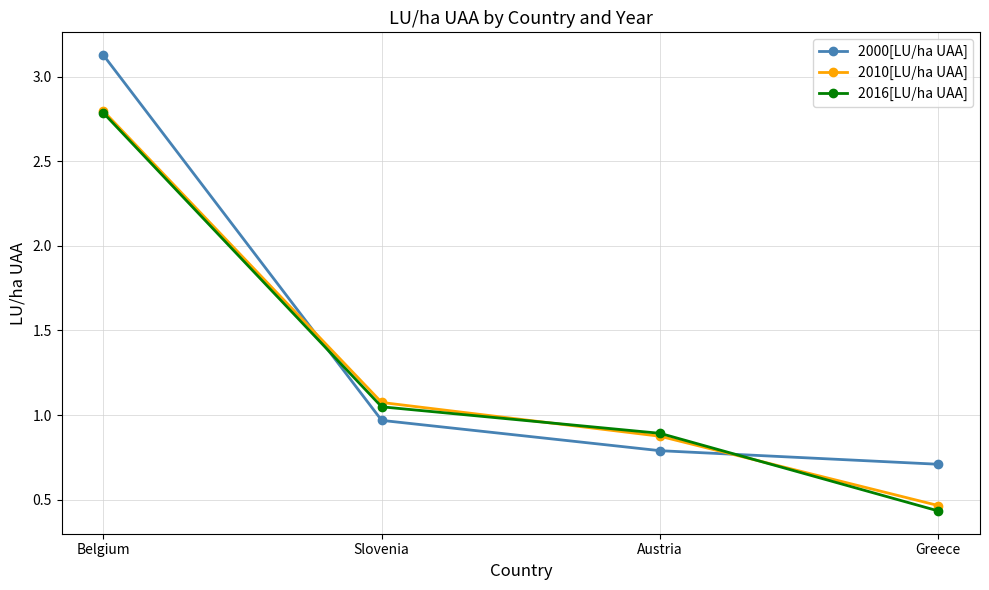

What are all the series names shown in the legend?

2000[LU/ha UAA], 2010[LU/ha UAA], 2016[LU/ha UAA]